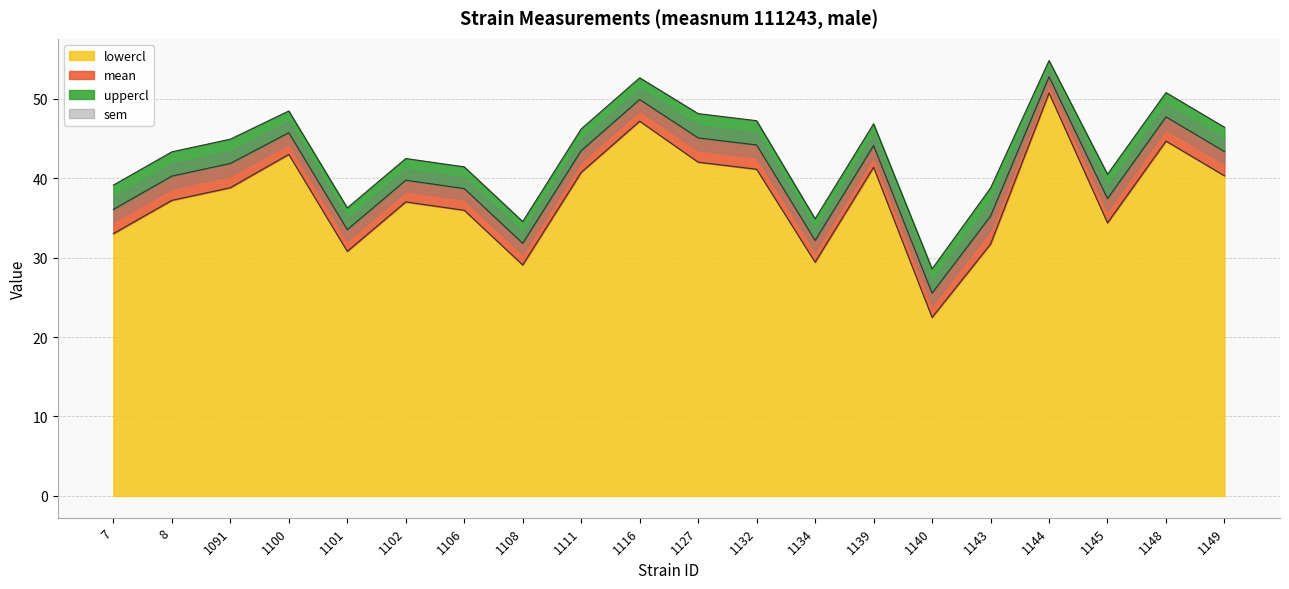

Reading right to left, what are all the values shown in this chart?

mean: 43.3	47.7	37.4	52.7	35.2	25.5	44.1	32.1	44.2	45.1	49.9	43.5	31.8	38.7	39.7	33.5	45.7	41.8	40.2	36.1
uppercl: 46.4	50.8	40.5	54.8	38.7	28.6	46.8	34.9	47.2	48.1	52.6	46.2	34.5	41.4	42.5	36.2	48.4	44.9	43.3	39.1
lowercl: 40.3	44.7	34.4	50.7	31.7	22.5	41.4	29.4	41.1	42.0	47.2	40.7	29.1	36.0	37.0	30.8	43.0	38.8	37.2	33.0